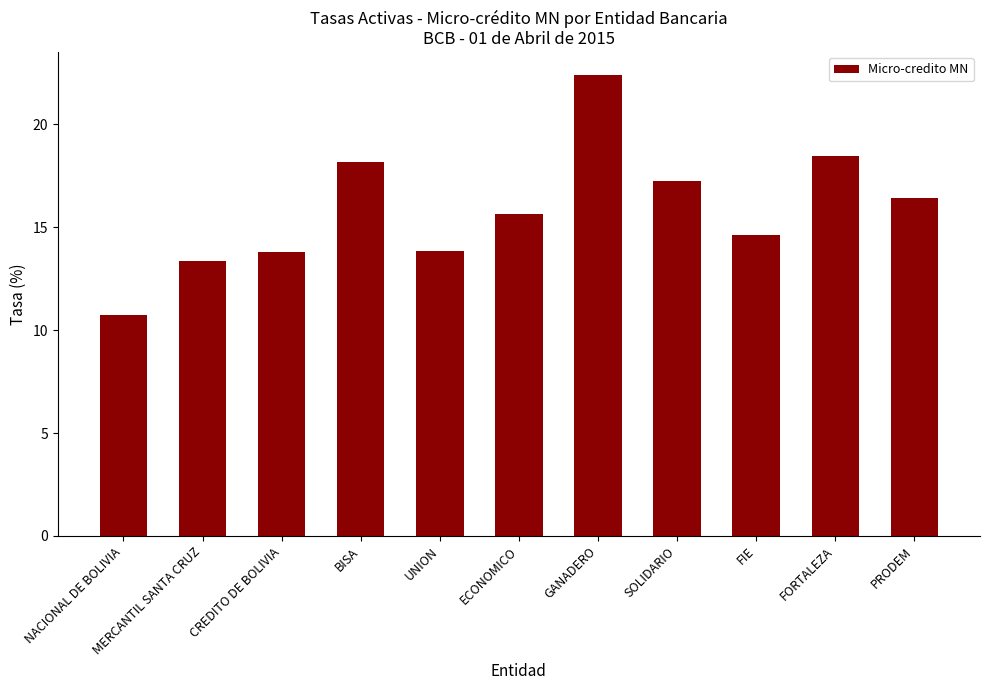

How many bars are there in total?

11